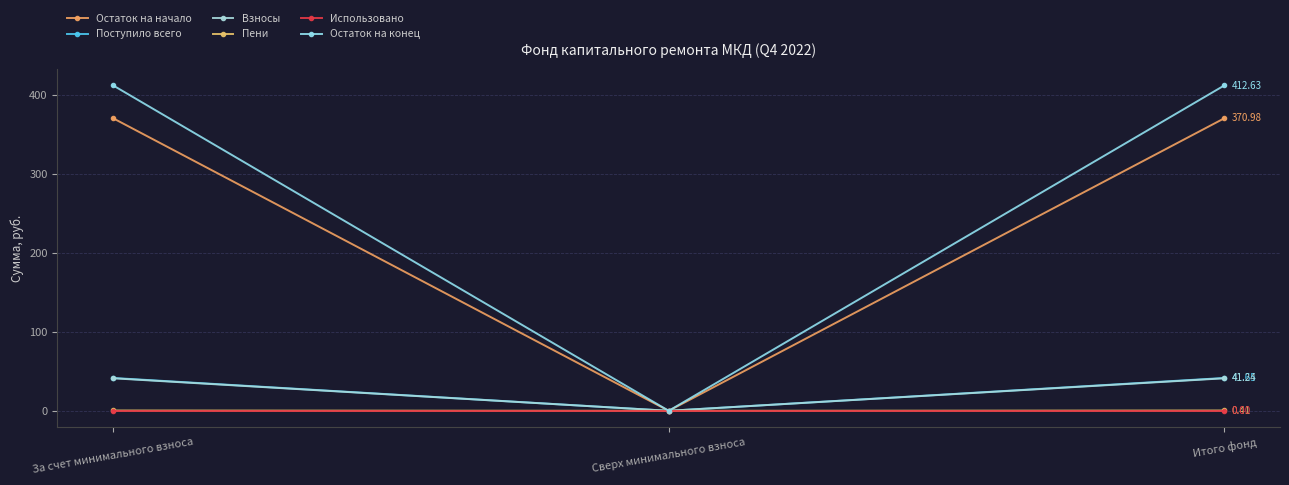

Count the number of data series in this chart.

6